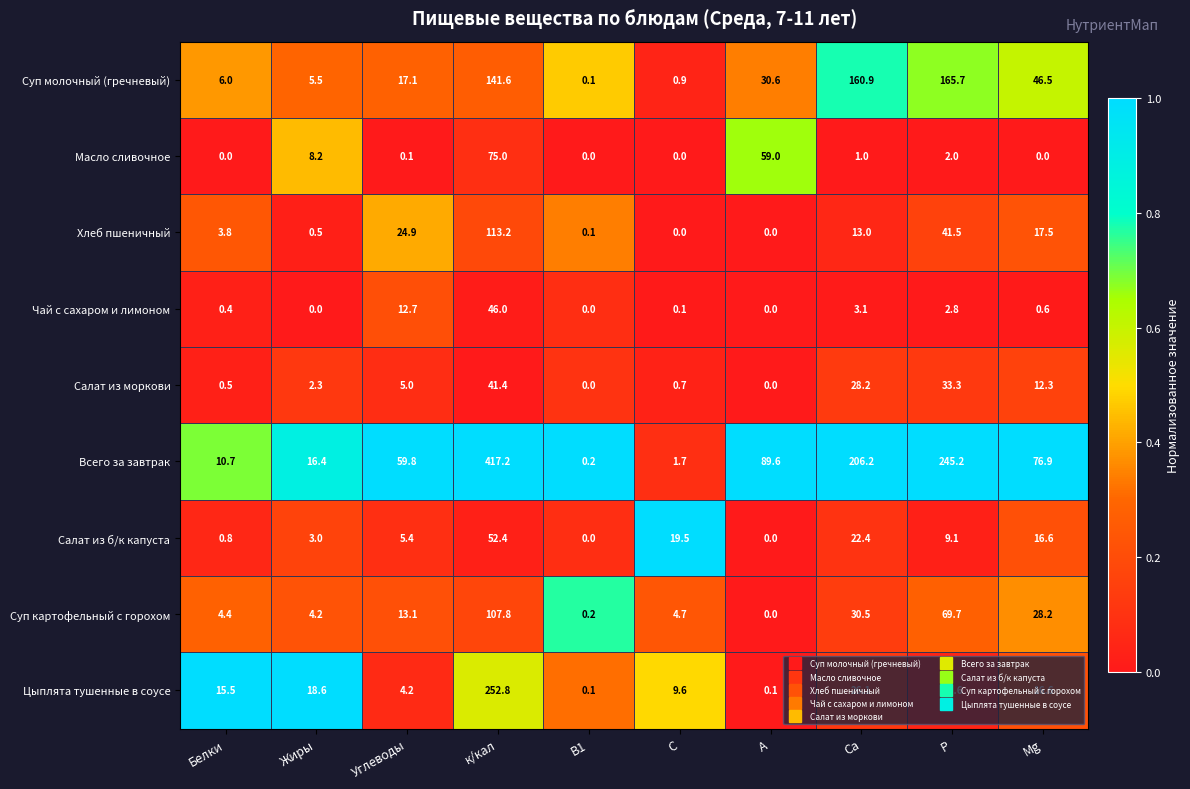

What is the difference between the second highest and second lowest values in the Хлеб пшеничный series?

41.5